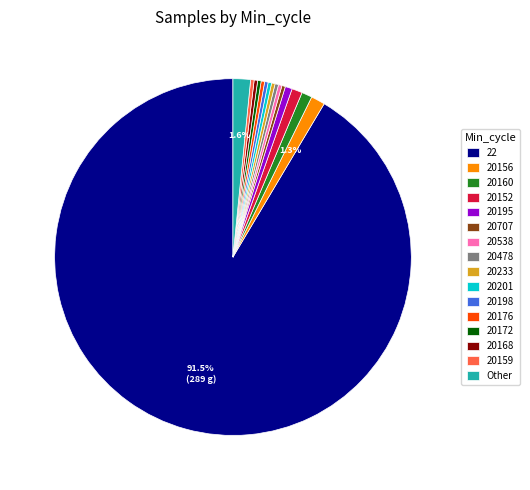

To the nearest percent, what percentage of the pie is 20160?

1%